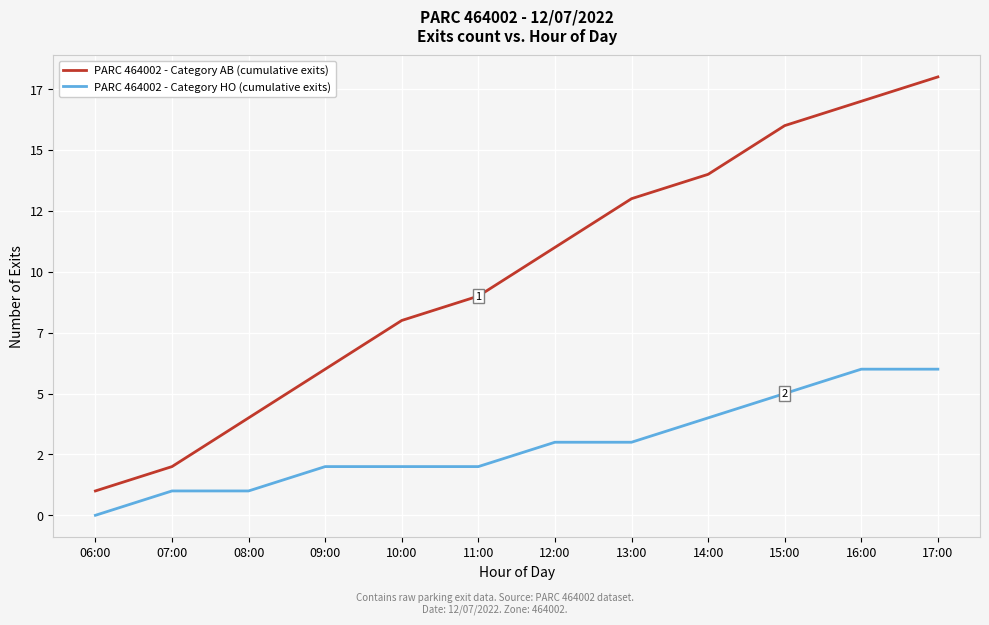

What is the value of the PARC 464002 - Category HO (cumulative exits) point at the 12th from the left?

6